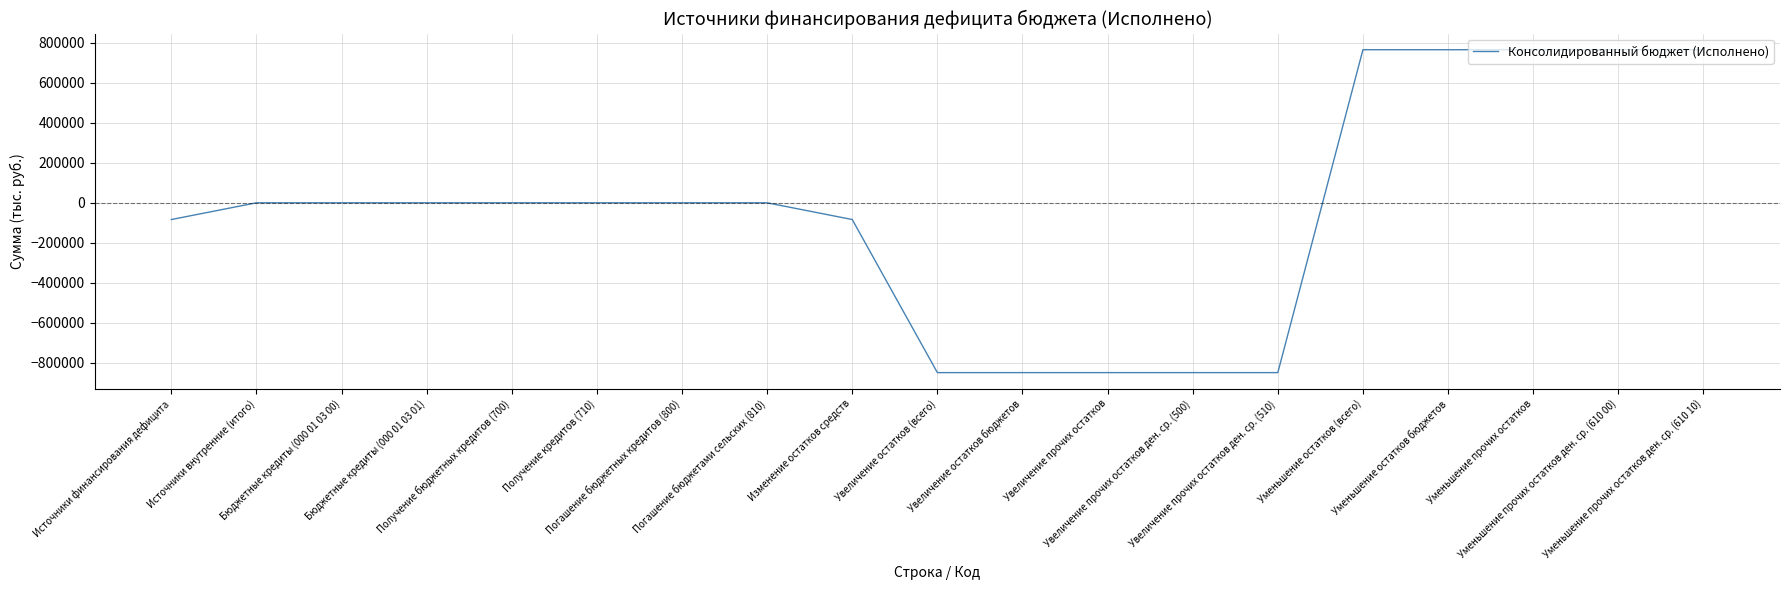

Is this an area chart (filled region under the line)?

No